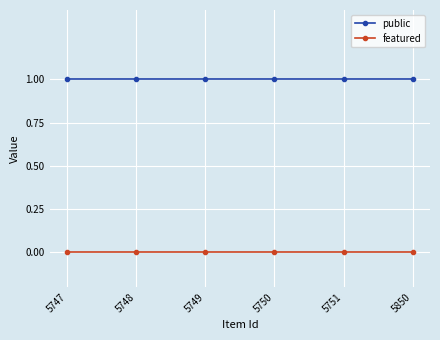

List the series in order of their peak value, highest first.

public, featured